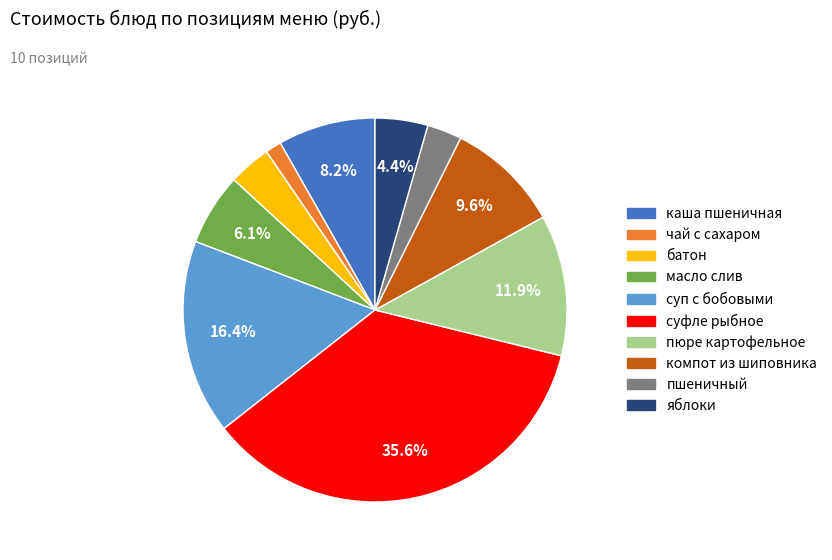

To the nearest percent, what is the combined percentage of яблоки and компот из шиповника?

14%